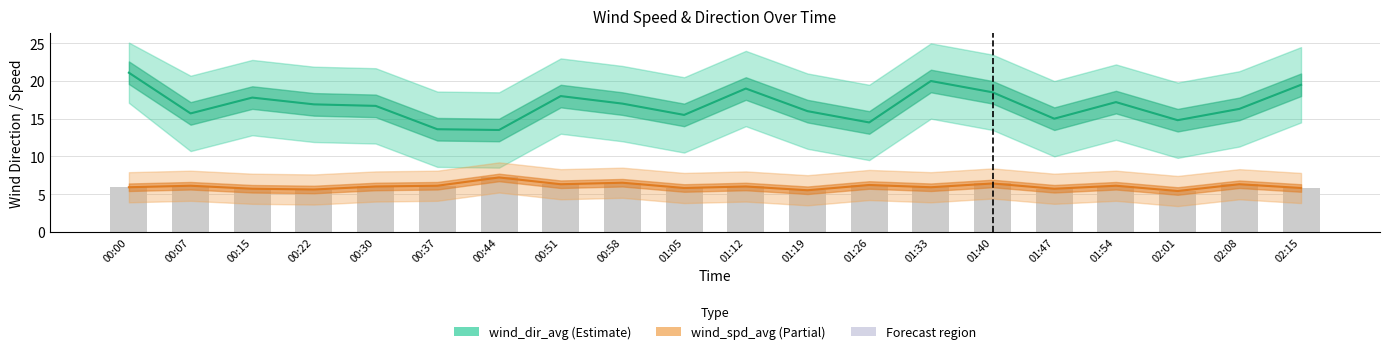

How many groups of bars are there?

20